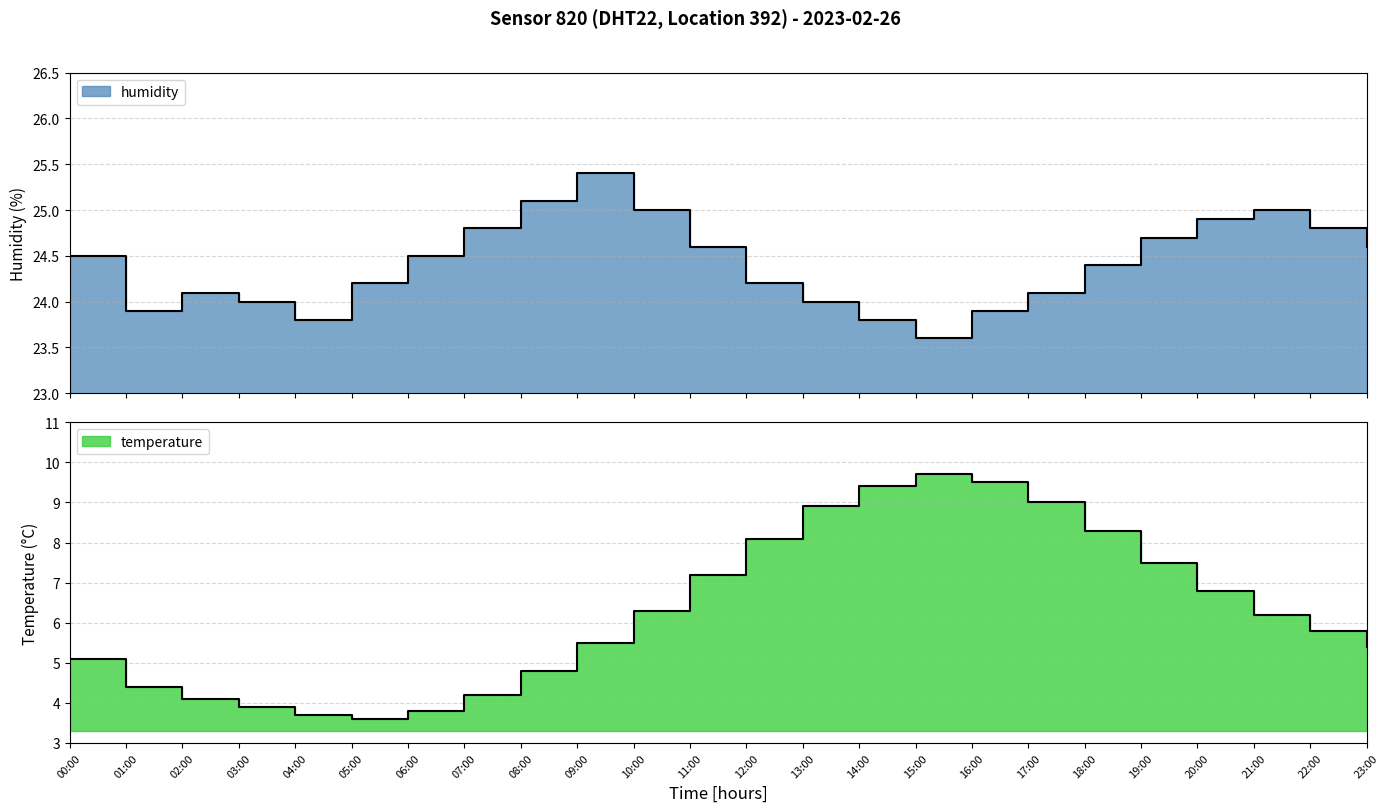

Count the number of data series in this chart.

2